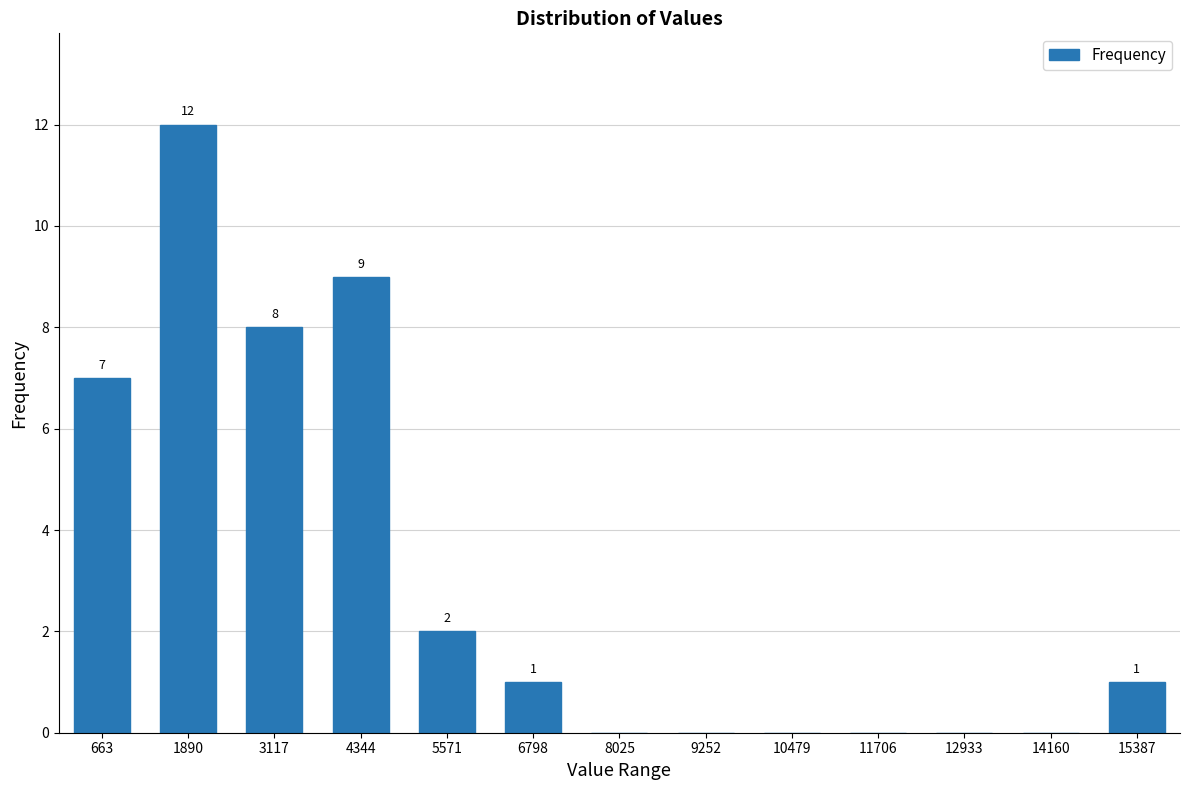

Count the number of data series in this chart.

1